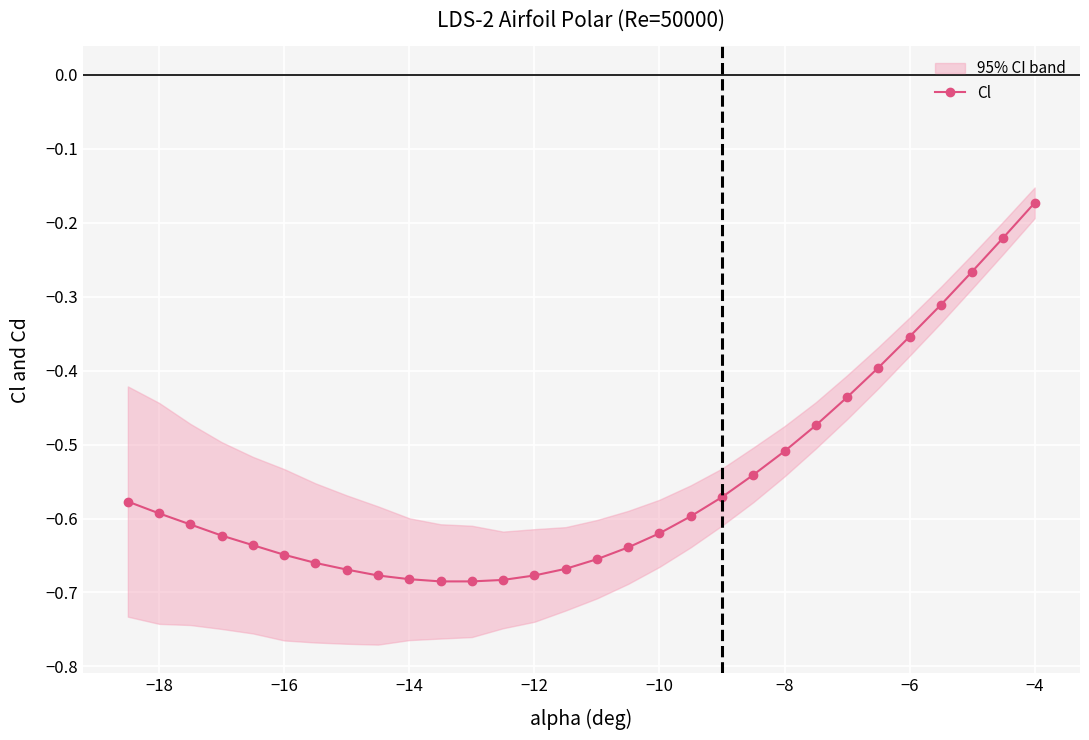

The value of Cl at −18 is -0.6. True or false?

True